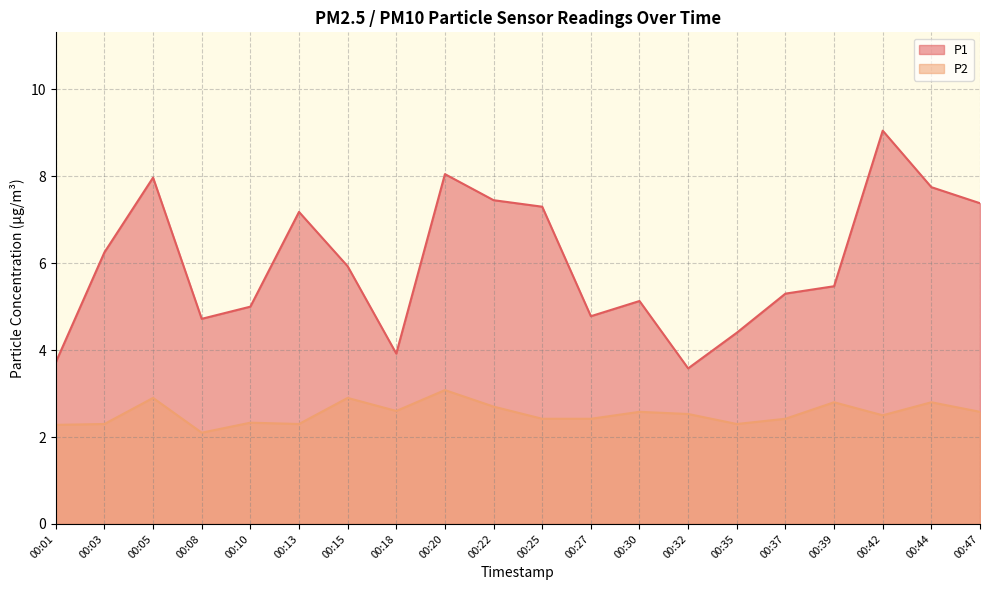

Between 00:39 and 00:44, which is larger?

00:44